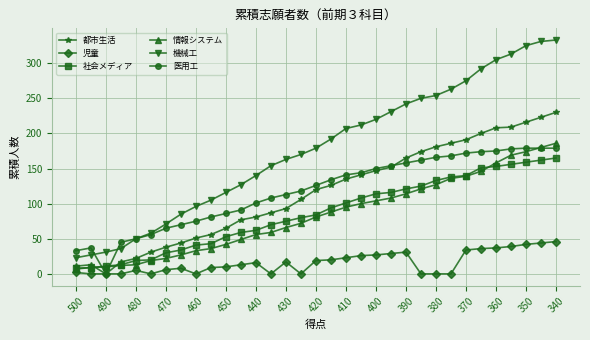

True or false: 児童 and 社会メディア intersect in this chart.

False